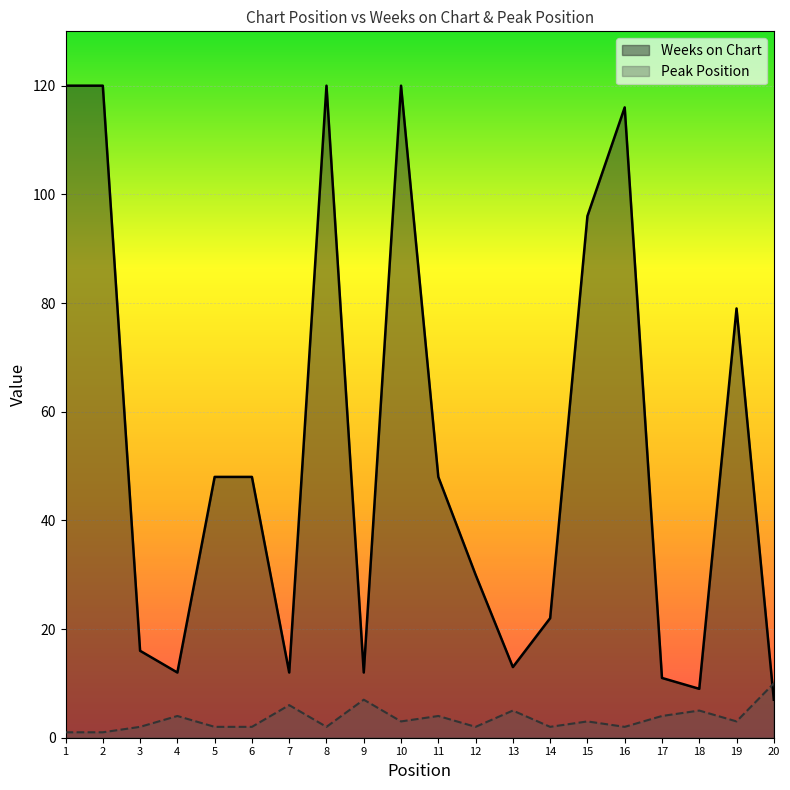

What is the difference between the highest and lowest values at 17?

7